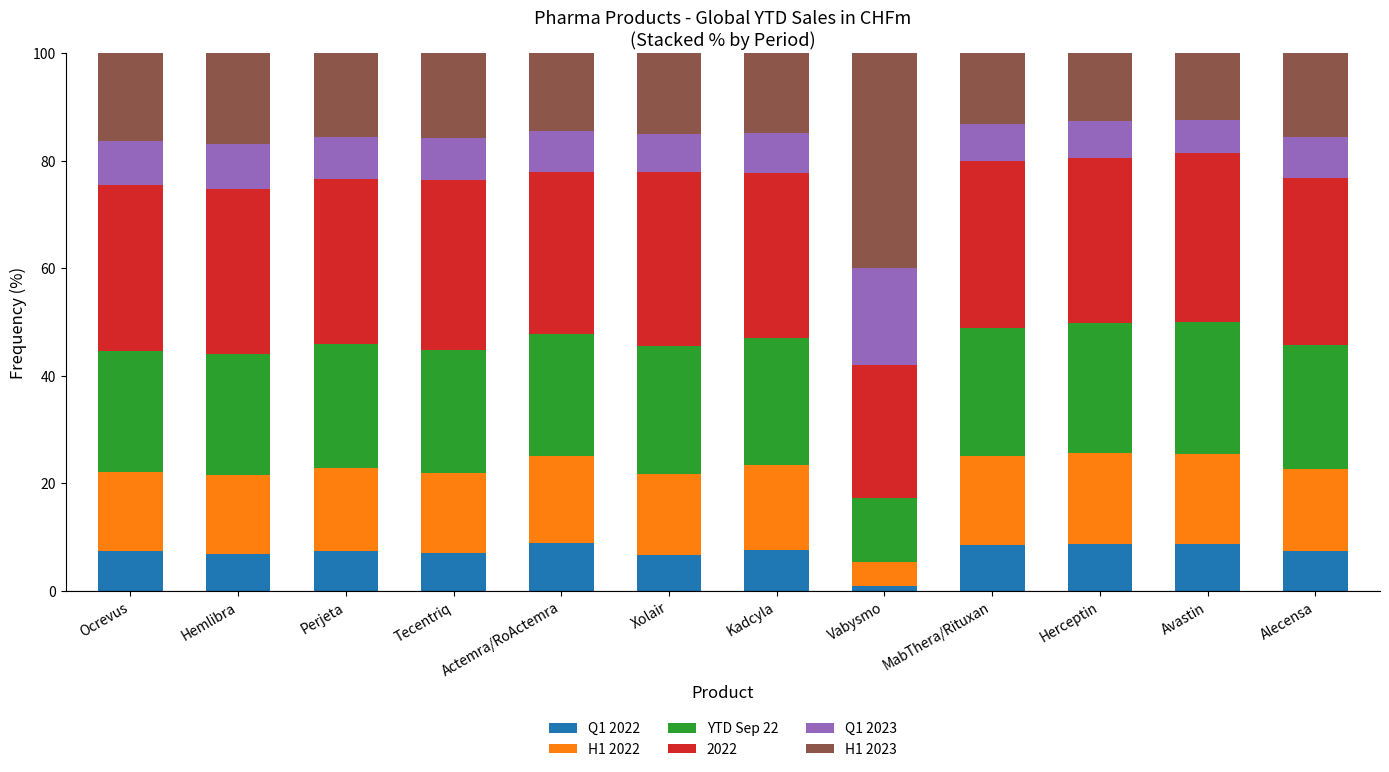

What is the total value across all series at Kadcyla?

100.0